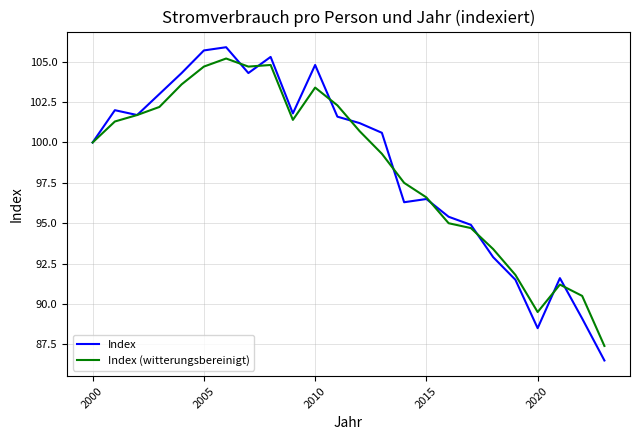

How many series are shown in this chart?

2